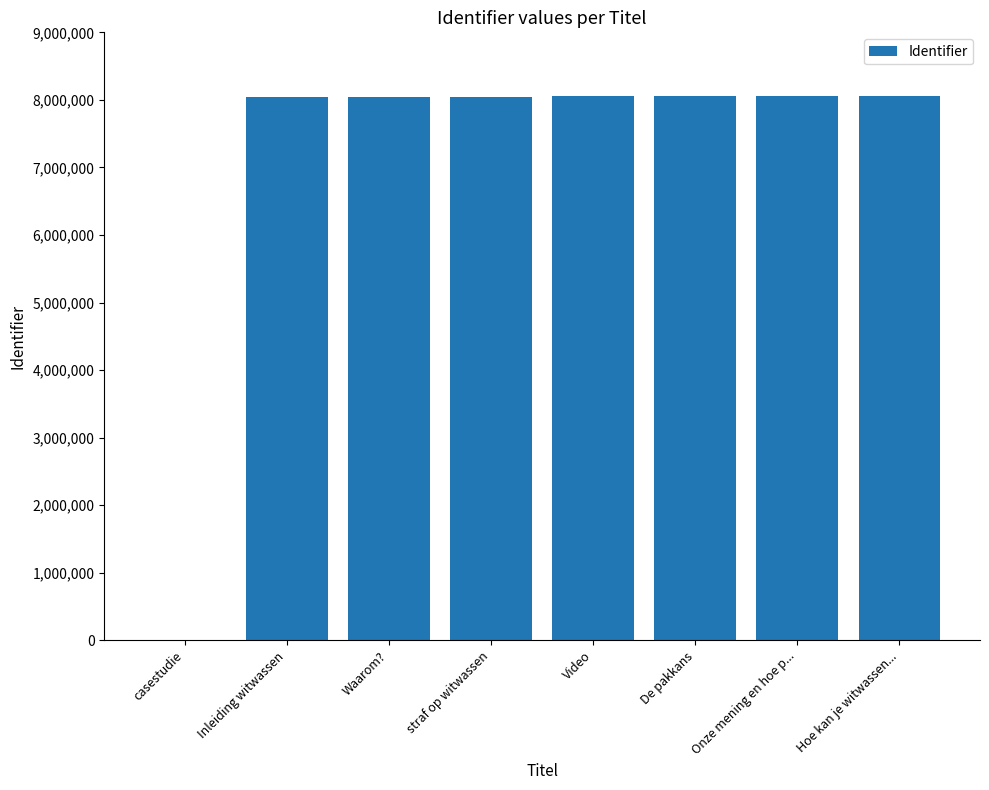

What value does the data have at Inleiding witwassen?

8046027